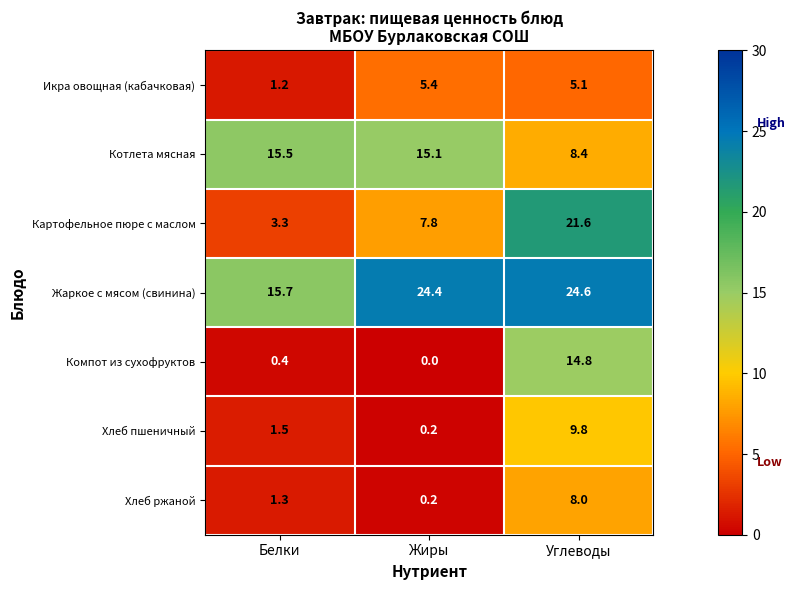

What is the sum of all Икра овощная (кабачковая) values?

11.7